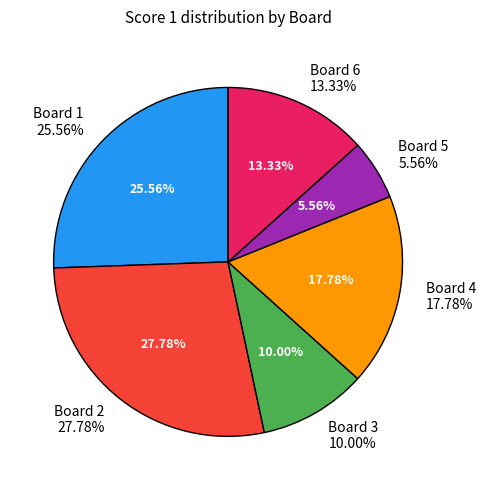

To the nearest percent, what portion does Board 5 represent?

6%